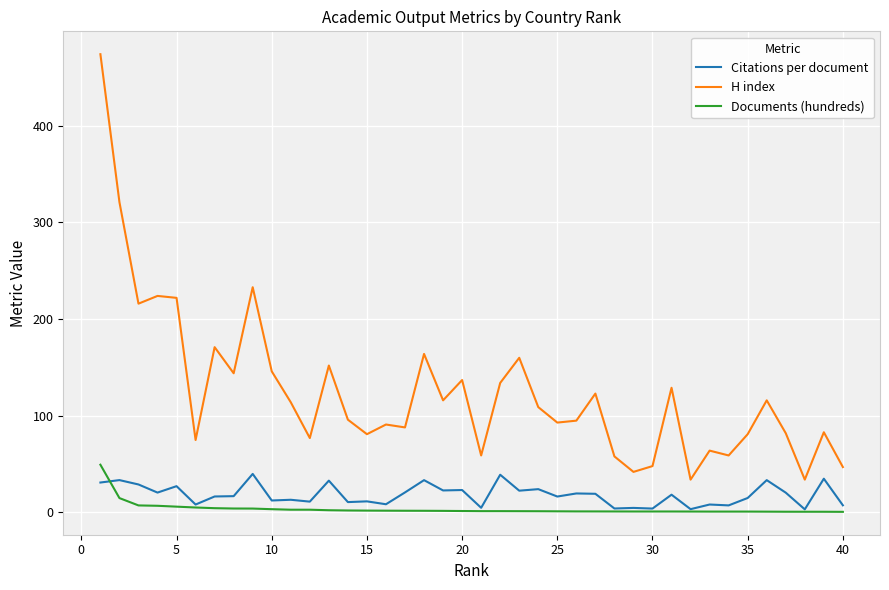

True or false: Citations per document and H index cross at least once.

False